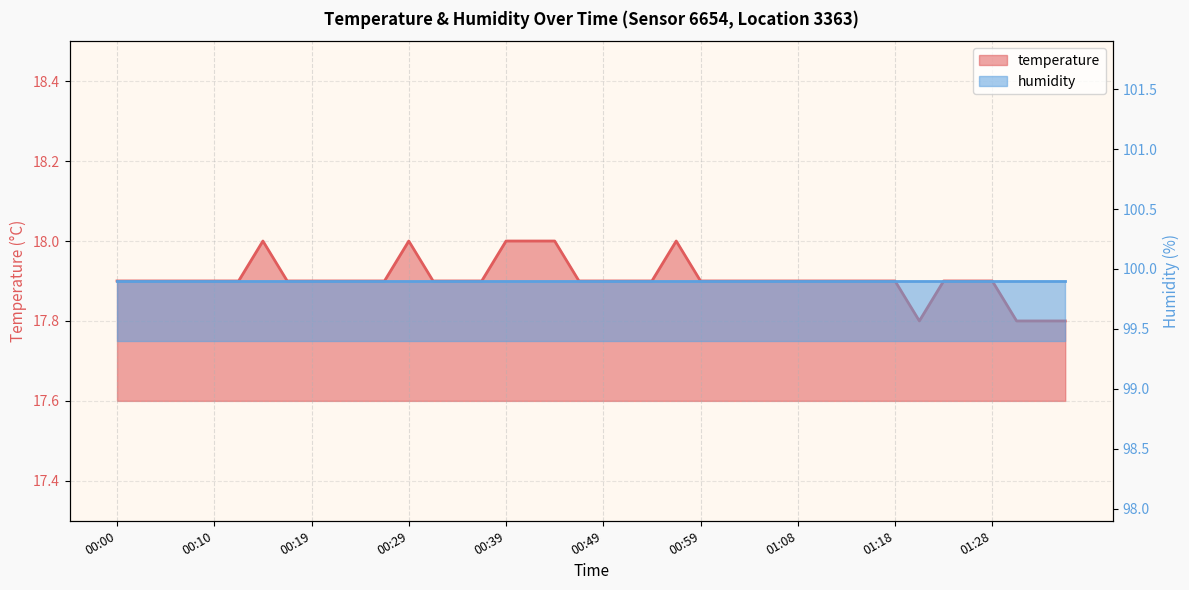

What is the difference between the maximum and minimum values?

0.2